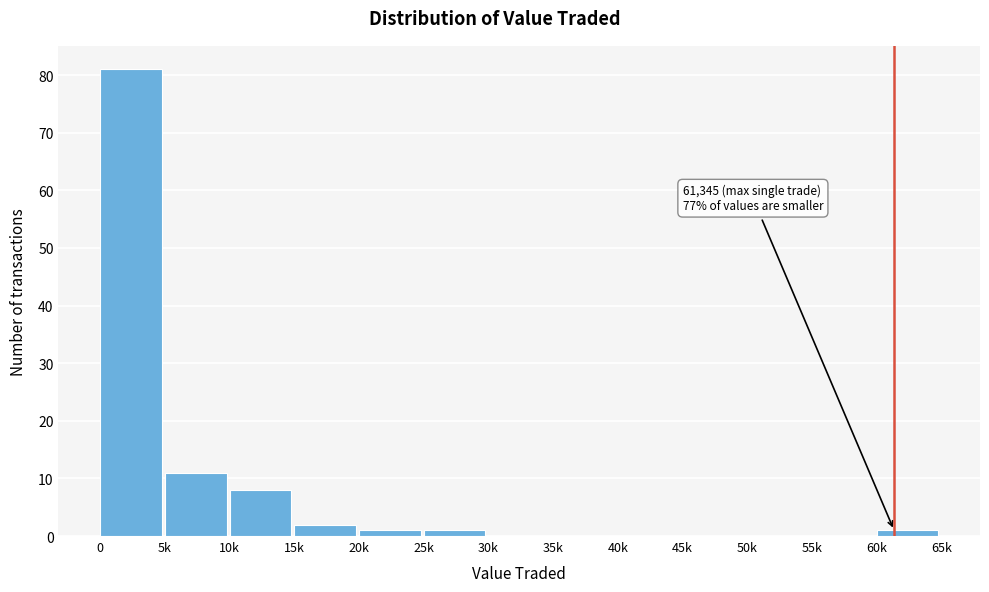

Reading left to right, list all the values displayed in this chart.

0=81	5k=11	10k=8	15k=2	20k=1	25k=1	30k=0	35k=0	40k=0	45k=0	50k=0	55k=0	60k=1